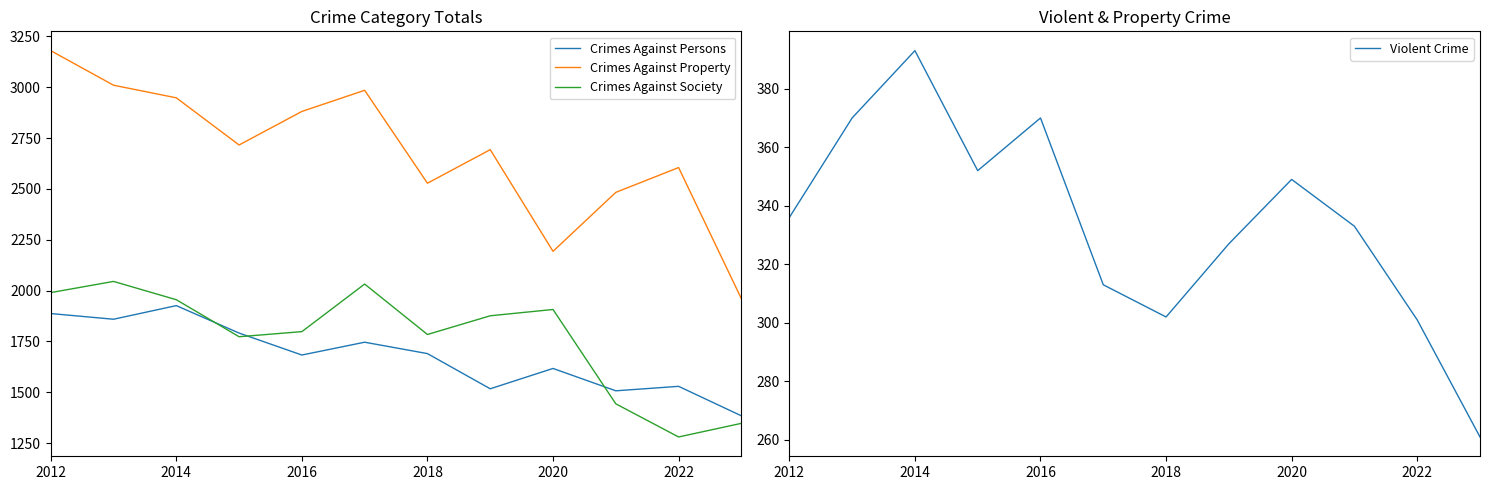

How many data points does each series have?

12